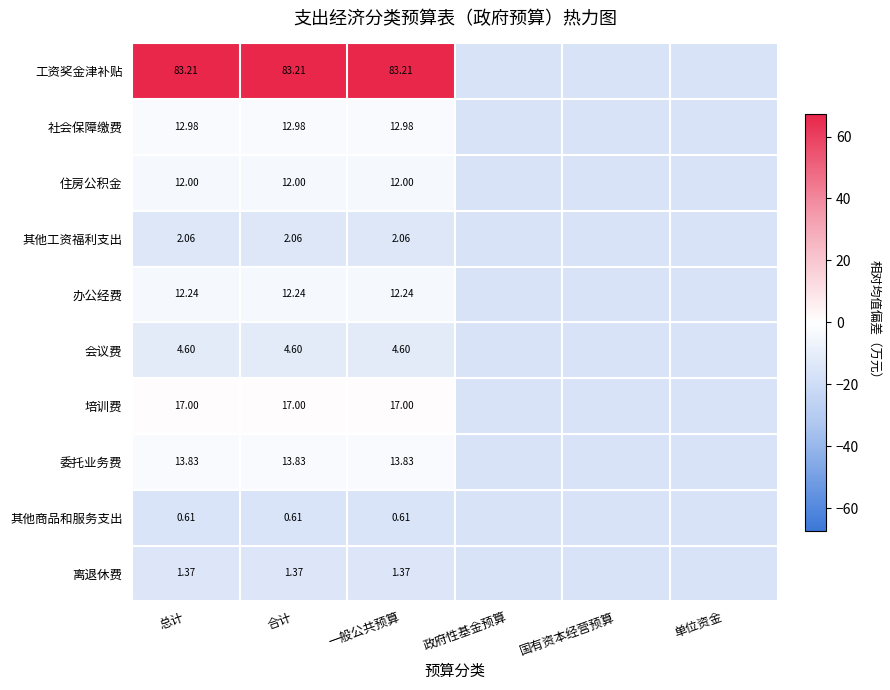

The value of 委托业务费 at 总计 is -1.2. True or false?

False